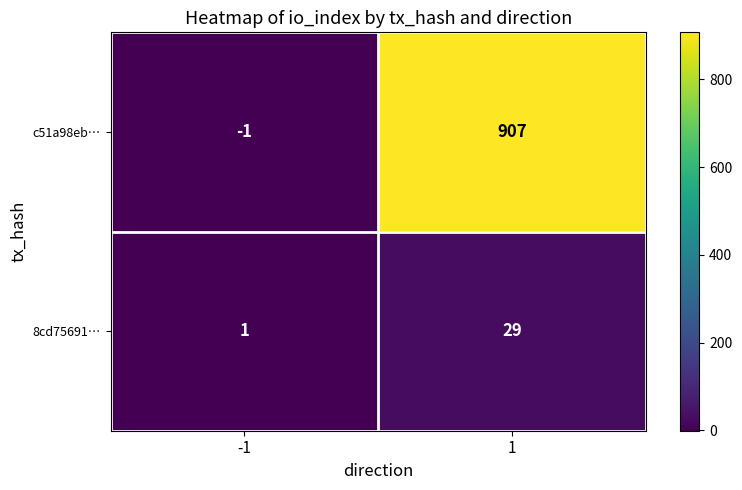

What is the maximum value shown in the chart?

907